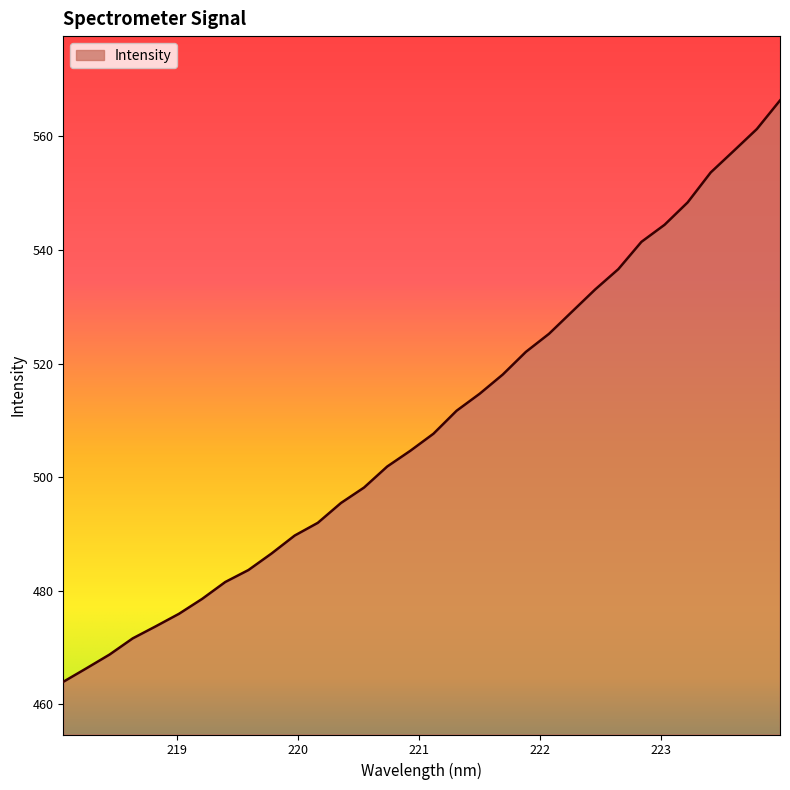

What is the greatest value displayed?

566.3